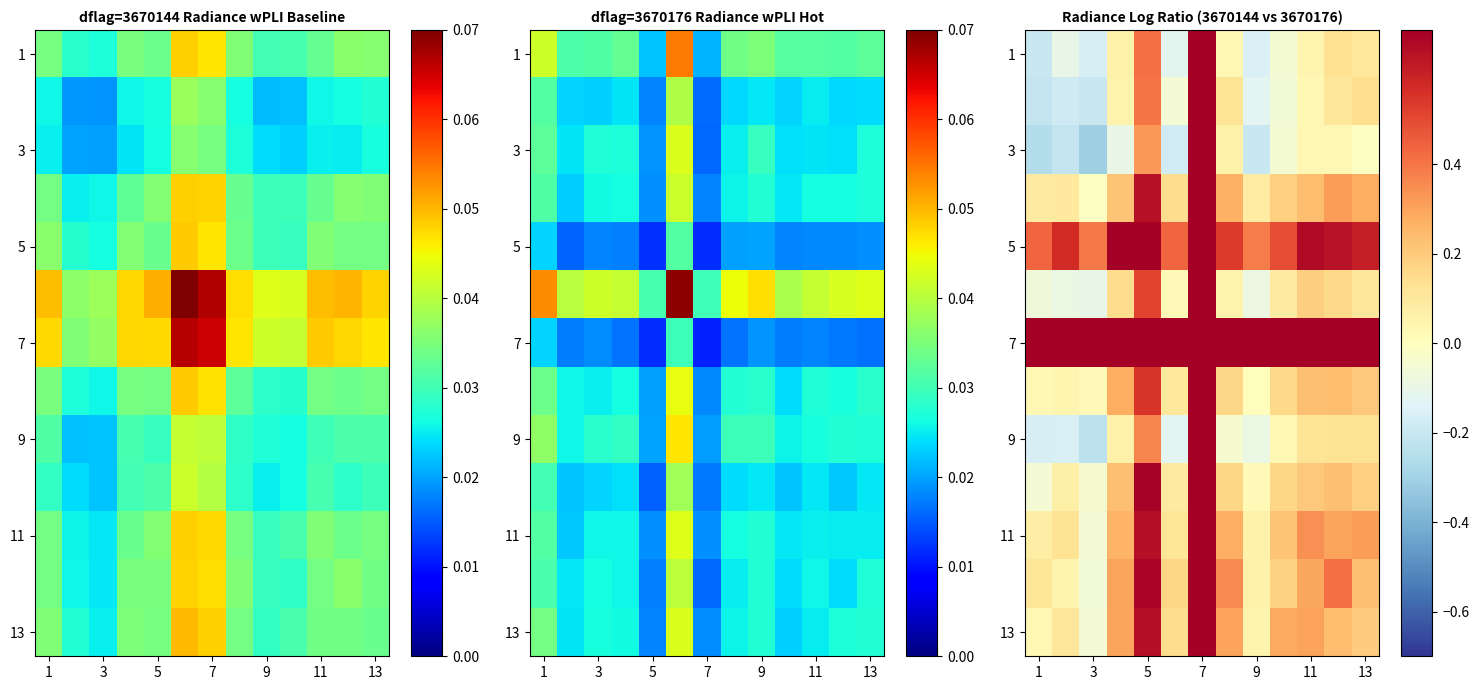

What is the minimum value for 11?

-0.1